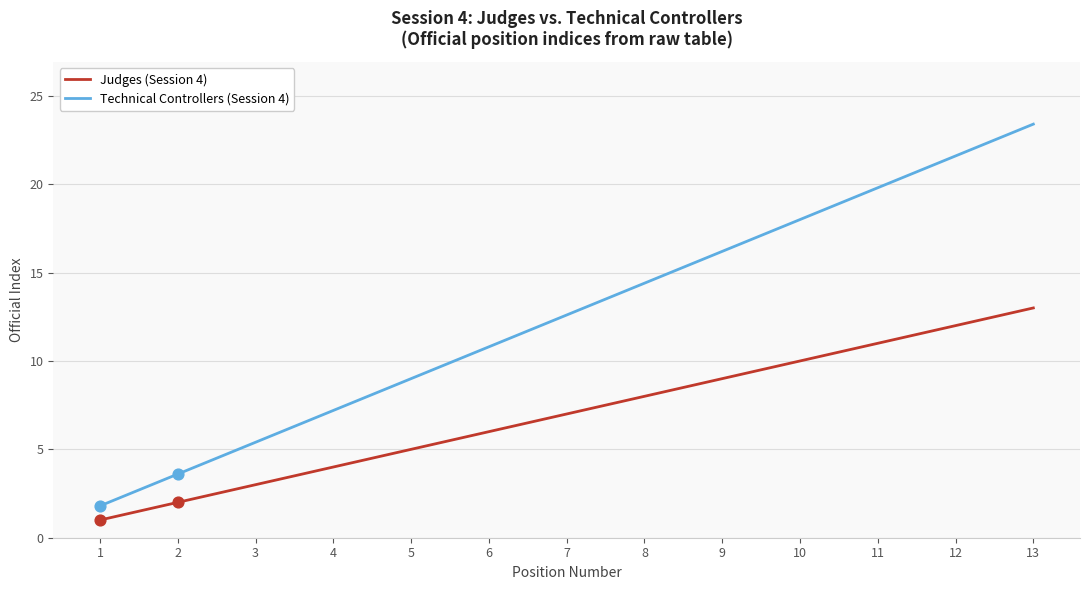

What is the difference between the highest and lowest values at 1?

0.8